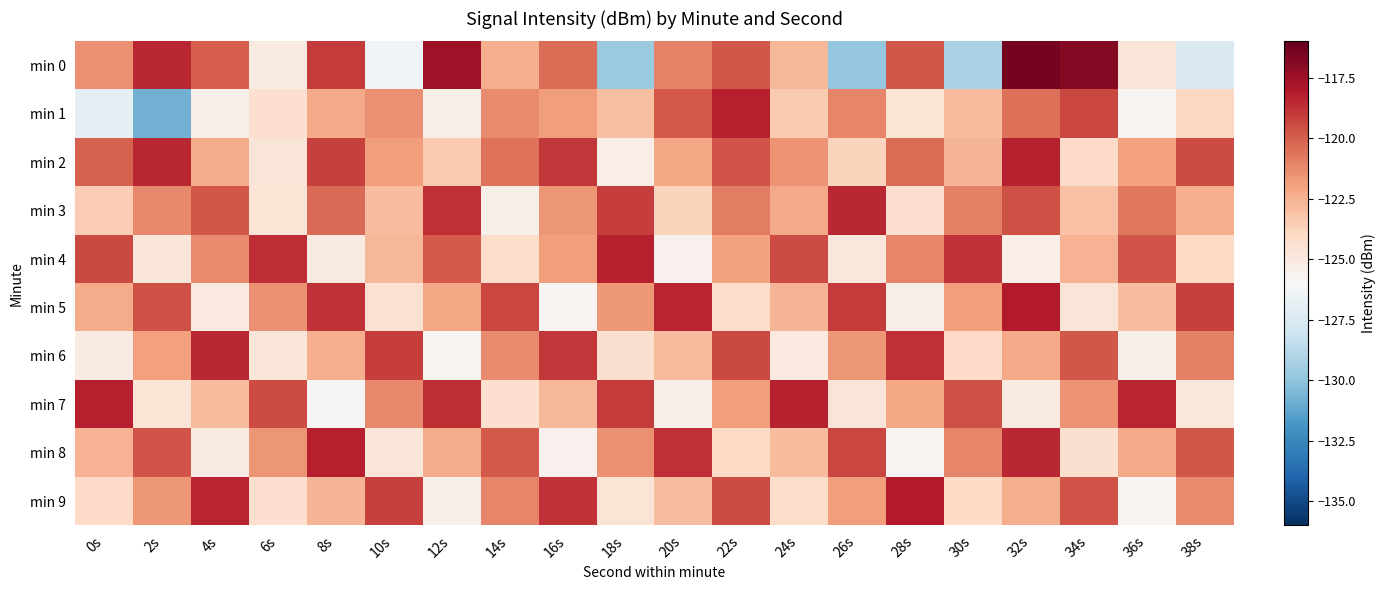

Reading left to right, transcribe all the data shown in this chart.

min 0: 0s=-121.4	2s=-118.5	4s=-120.0	6s=-125.1	8s=-119.0	10s=-126.2	12s=-117.5	14s=-122.4	16s=-120.4	18s=-129.7	20s=-121.0	22s=-119.8	24s=-122.7	26s=-129.9	28s=-119.8	30s=-129.2	32s=-116.4	34s=-116.8	36s=-124.7	38s=-127.5
min 1: 0s=-126.9	2s=-130.8	4s=-125.4	6s=-124.4	8s=-122.2	10s=-121.4	12s=-125.4	14s=-121.3	16s=-121.8	18s=-123.0	20s=-119.8	22s=-118.2	24s=-123.4	26s=-121.1	28s=-124.6	30s=-122.8	32s=-120.5	34s=-119.3	36s=-125.7	38s=-123.9
min 2: 0s=-120.1	2s=-118.5	4s=-122.3	6s=-124.7	8s=-119.2	10s=-121.8	12s=-123.4	14s=-120.6	16s=-118.9	18s=-125.3	20s=-122.1	22s=-119.7	24s=-121.5	26s=-123.8	28s=-120.4	30s=-122.6	32s=-118.3	34s=-124.1	36s=-121.9	38s=-119.5
min 3: 0s=-123.5	2s=-121.2	4s=-119.8	6s=-124.6	8s=-120.3	10s=-122.9	12s=-118.7	14s=-125.4	16s=-121.6	18s=-119.1	20s=-123.8	22s=-120.9	24s=-122.2	26s=-118.5	28s=-124.3	30s=-121.0	32s=-119.6	34s=-123.1	36s=-120.7	38s=-122.4
min 4: 0s=-119.4	2s=-124.8	4s=-121.3	6s=-118.6	8s=-125.1	10s=-122.7	12s=-119.9	14s=-124.2	16s=-121.8	18s=-118.3	20s=-125.6	22s=-122.0	24s=-119.5	26s=-124.9	28s=-121.1	30s=-118.8	32s=-125.3	34s=-122.5	36s=-119.7	38s=-124.0
min 5: 0s=-122.3	2s=-119.6	4s=-125.0	6s=-121.4	8s=-118.8	10s=-124.5	12s=-122.1	14s=-119.3	16s=-125.8	18s=-121.7	20s=-118.4	22s=-124.2	24s=-122.6	26s=-119.0	28s=-125.4	30s=-121.8	32s=-118.1	34s=-124.7	36s=-122.9	38s=-119.2
min 6: 0s=-125.2	2s=-121.9	4s=-118.5	6s=-124.8	8s=-122.4	10s=-119.1	12s=-125.7	14s=-121.3	16s=-118.9	18s=-124.4	20s=-122.8	22s=-119.4	24s=-125.0	26s=-121.6	28s=-118.7	30s=-124.1	32s=-122.2	34s=-119.8	36s=-125.5	38s=-121.0
min 7: 0s=-118.2	2s=-124.6	4s=-122.8	6s=-119.5	8s=-125.9	10s=-121.2	12s=-118.6	14s=-124.3	16s=-122.7	18s=-119.0	20s=-125.4	22s=-121.8	24s=-118.3	26s=-124.7	28s=-122.1	30s=-119.6	32s=-125.1	34s=-121.5	36s=-118.4	38s=-124.9
min 8: 0s=-122.5	2s=-119.7	4s=-125.2	6s=-121.6	8s=-118.2	10s=-124.8	12s=-122.3	14s=-119.9	16s=-125.6	18s=-121.4	20s=-118.7	22s=-124.0	24s=-122.8	26s=-119.3	28s=-125.7	30s=-121.1	32s=-118.5	34s=-124.4	36s=-122.2	38s=-119.8
min 9: 0s=-124.1	2s=-121.7	4s=-118.4	6s=-124.3	8s=-122.6	10s=-119.2	12s=-125.5	14s=-121.1	16s=-118.8	18s=-124.6	20s=-122.9	22s=-119.5	24s=-124.2	26s=-121.8	28s=-118.1	30s=-124.0	32s=-122.4	34s=-119.7	36s=-125.8	38s=-121.3